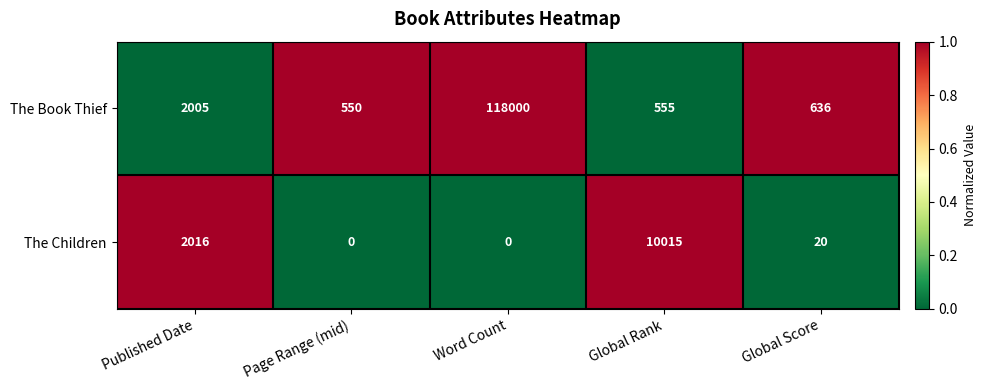

How many series are shown in this chart?

2